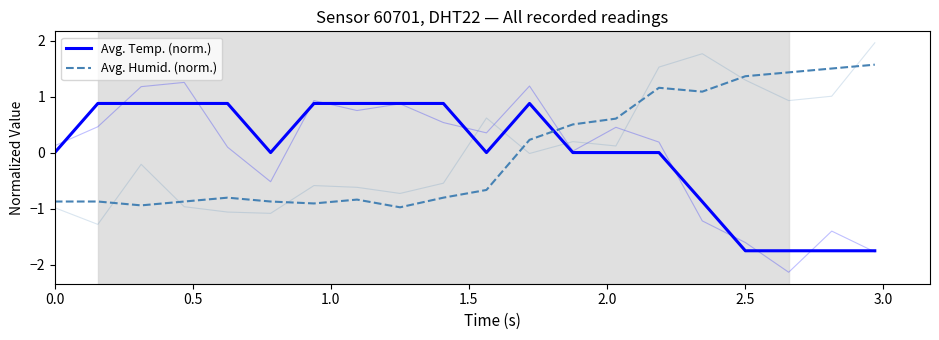

What is the value of the Avg. Humid. (norm.) point at the 11th from the left?

-0.7